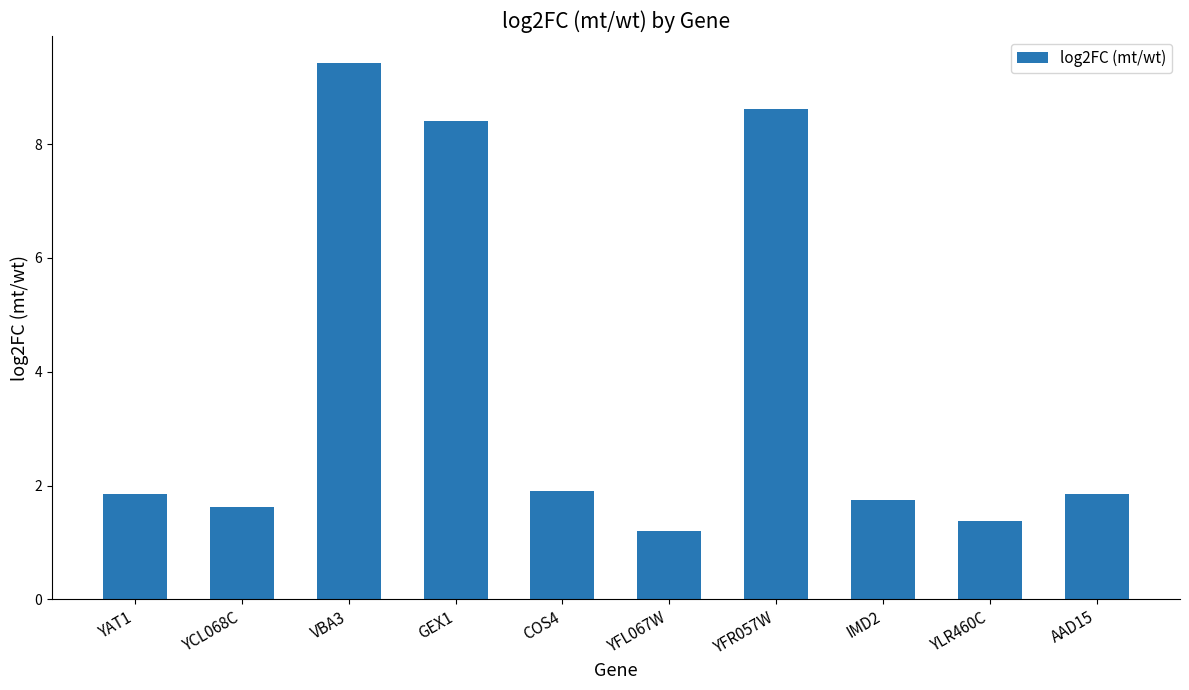

What is the label of the 7th bar from the right?

GEX1